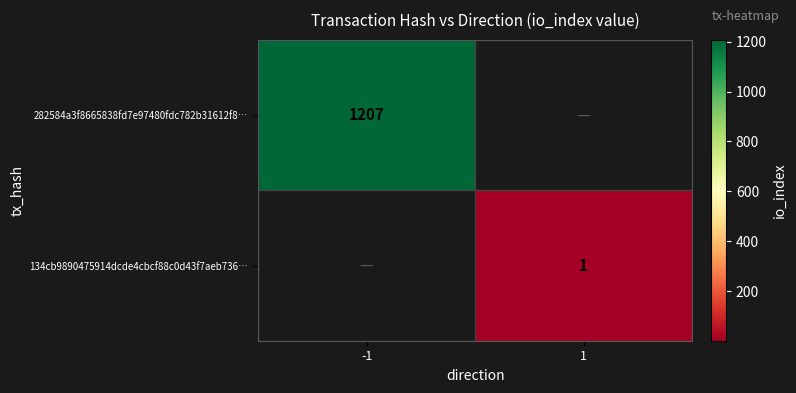

Which category has the lowest value across all series?

1